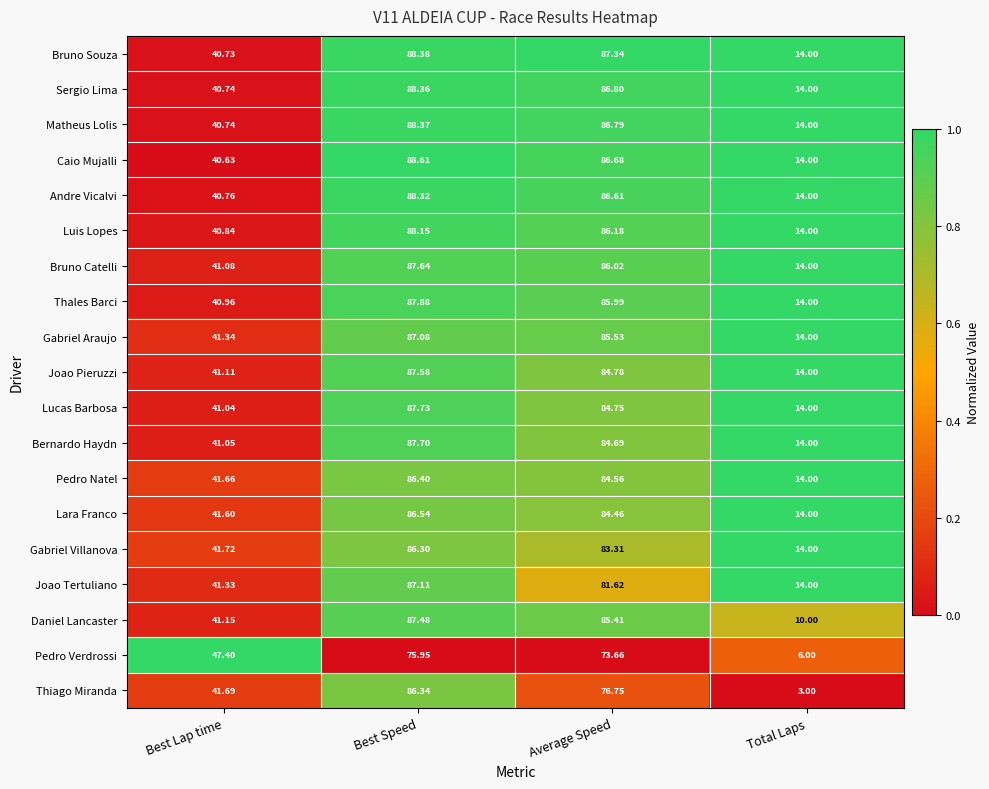

At which label is Daniel Lancaster closest to 48?

Best Lap time